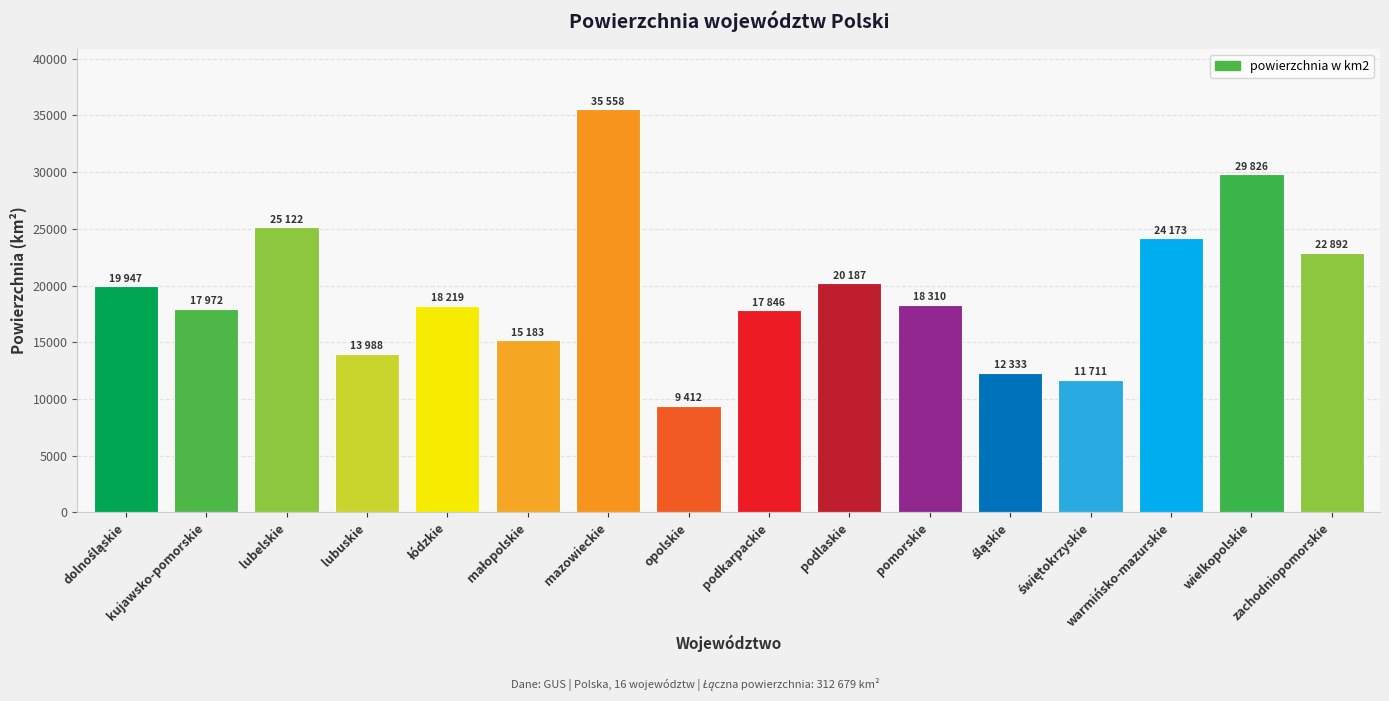

The value at podkarpackie is 17846. True or false?

True